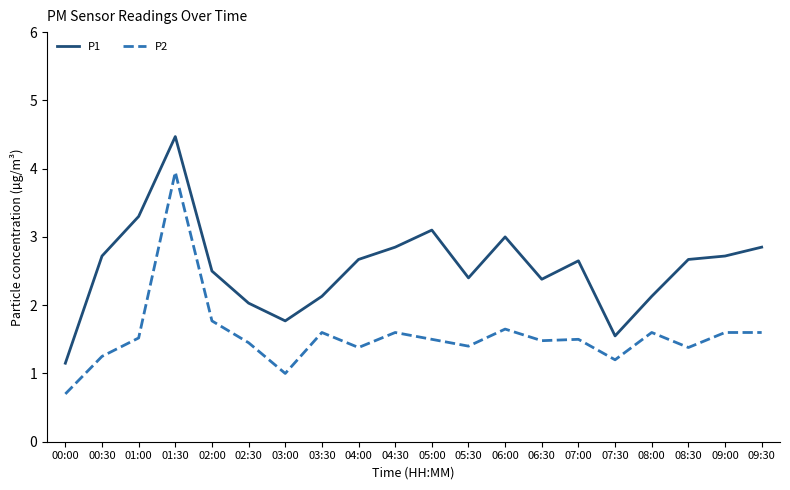

What is the difference between the maximum and minimum values in the P1 series?

3.3